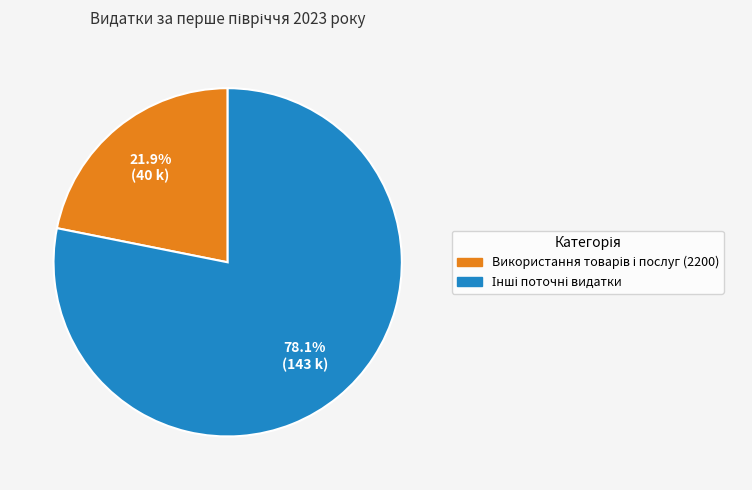

Is there any slice that represents more than half of the pie?

Yes